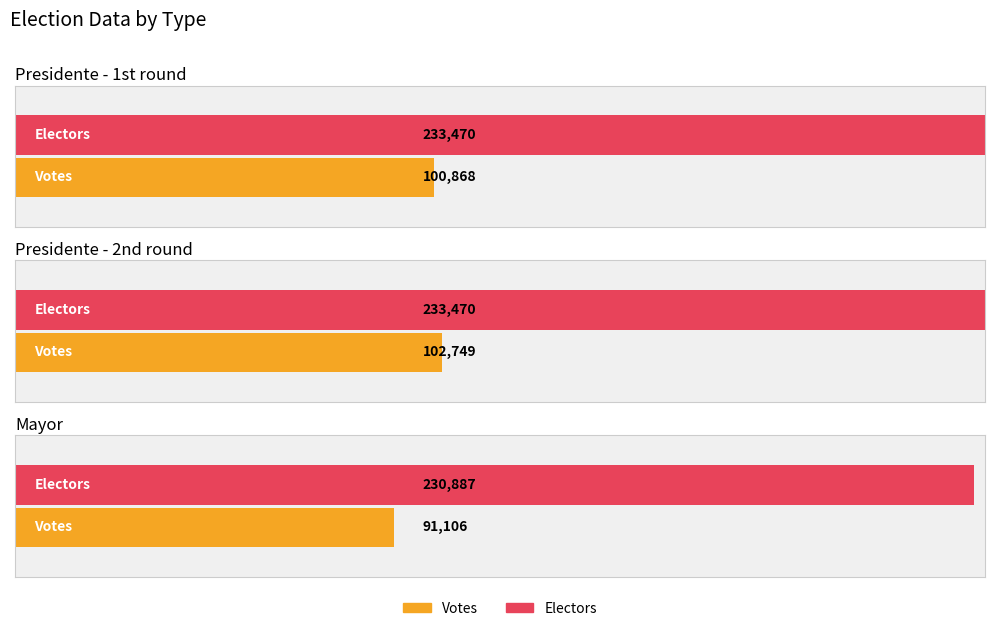

Which series has the largest total across all categories?

Electors